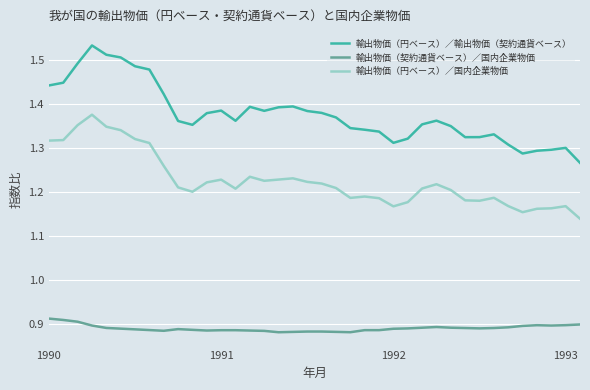

What is the difference between the maximum and minimum values in the 輸出物価（円ベース）／国内企業物価 series?

0.2